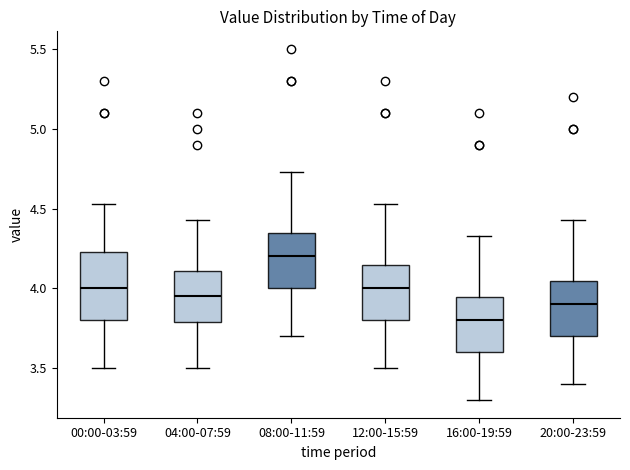

Reading left to right, read every box against the y-axis: the position of its median line, the range the box covers, and the ends of its whiskers. The values are not printed on the chart, so give them approximately, as read against the axis.

00:00-03:59: median 4.00, box 3.80 to 4.25, whiskers 3.50 to 4.55
04:00-07:59: median 3.95, box 3.80 to 4.10, whiskers 3.50 to 4.45
08:00-11:59: median 4.20, box 4.00 to 4.35, whiskers 3.70 to 4.75
12:00-15:59: median 4.00, box 3.80 to 4.15, whiskers 3.50 to 4.55
16:00-19:59: median 3.80, box 3.60 to 3.95, whiskers 3.30 to 4.35
20:00-23:59: median 3.90, box 3.70 to 4.05, whiskers 3.40 to 4.45